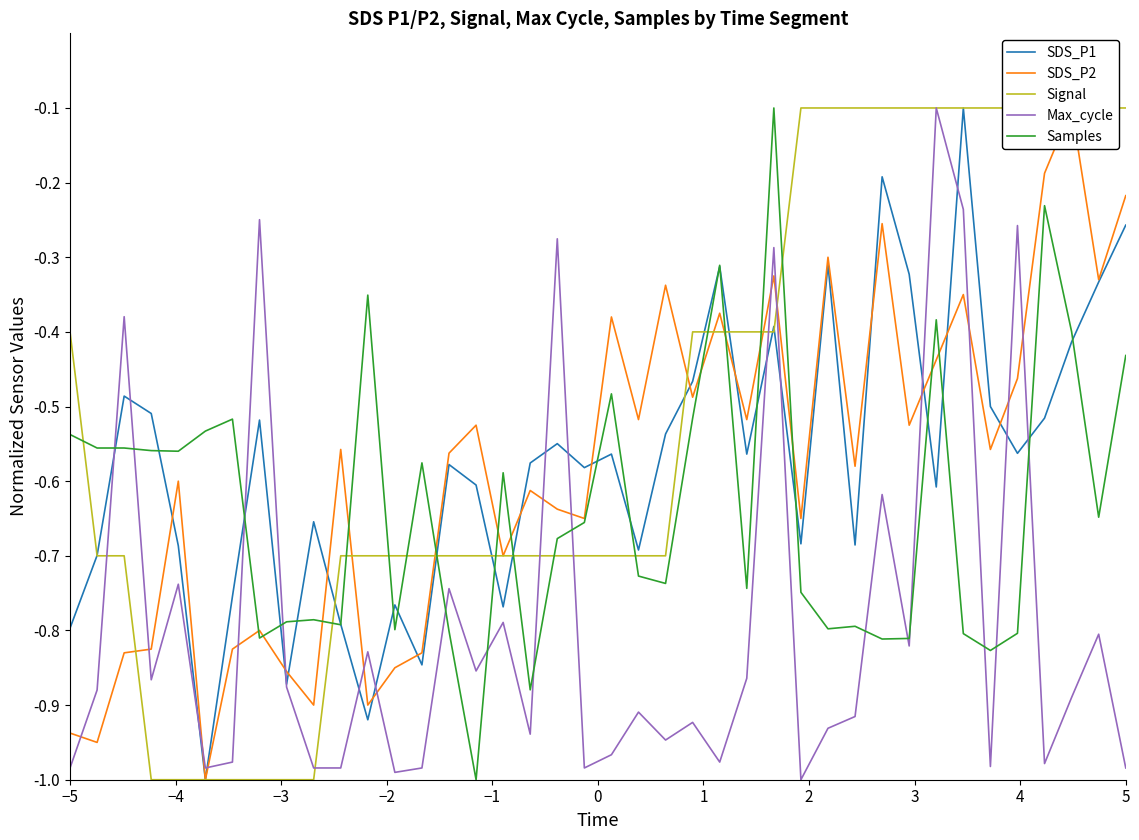

What is the value of the SDS_P2 point at the 19th from the left?

-0.6